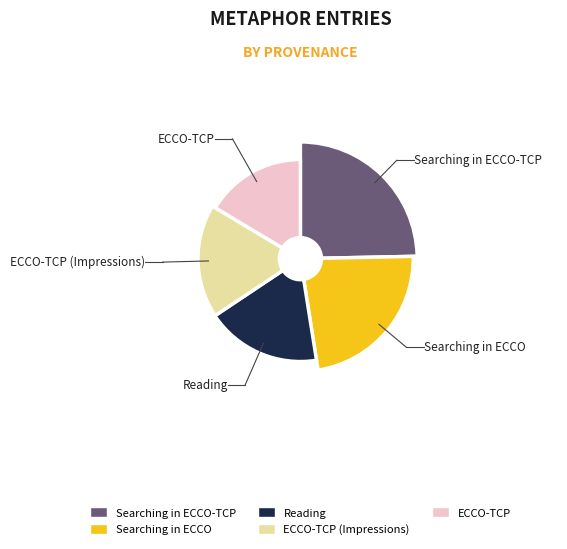

How many segments does this pie chart have?

5